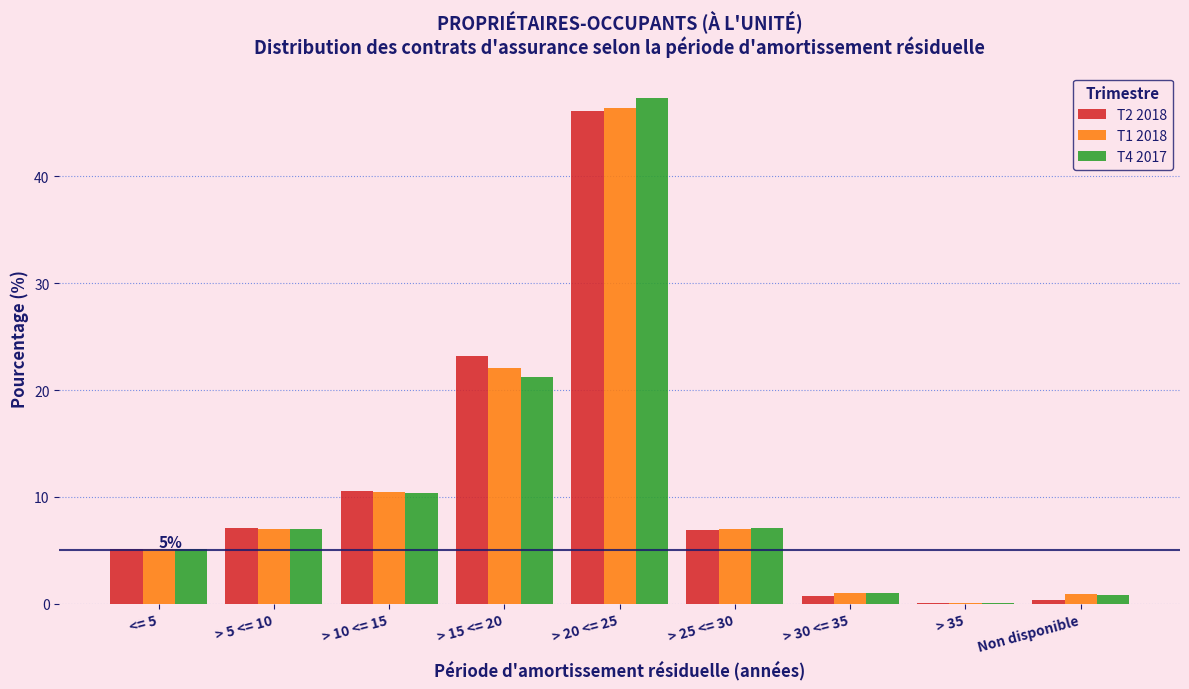

What is the sum of all T4 2017 values?

100.0